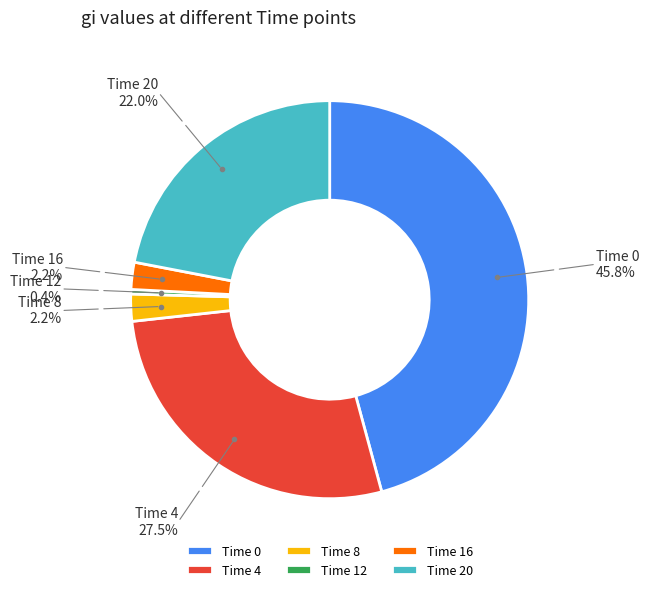

What portion of the pie excludes Time 4?

72.5%